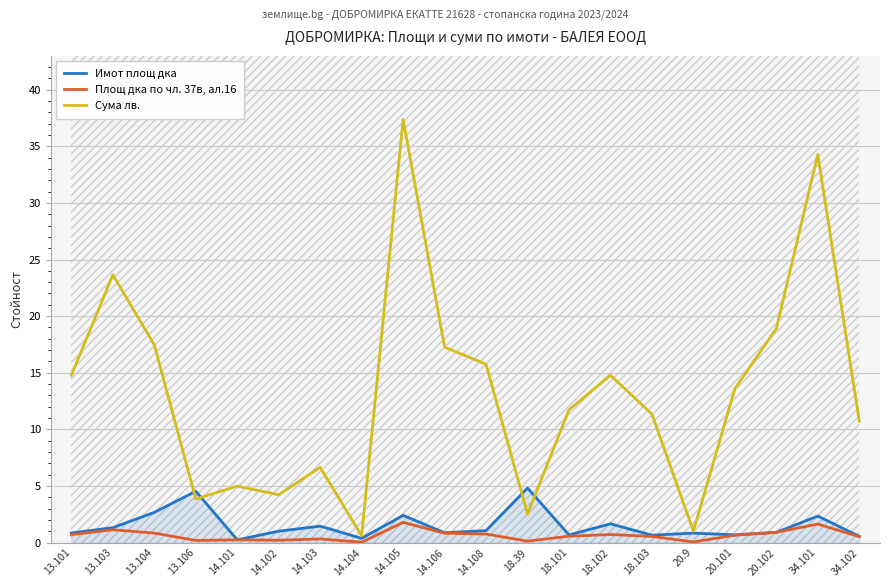

Which series has the widest spread of values?

Сума лв.